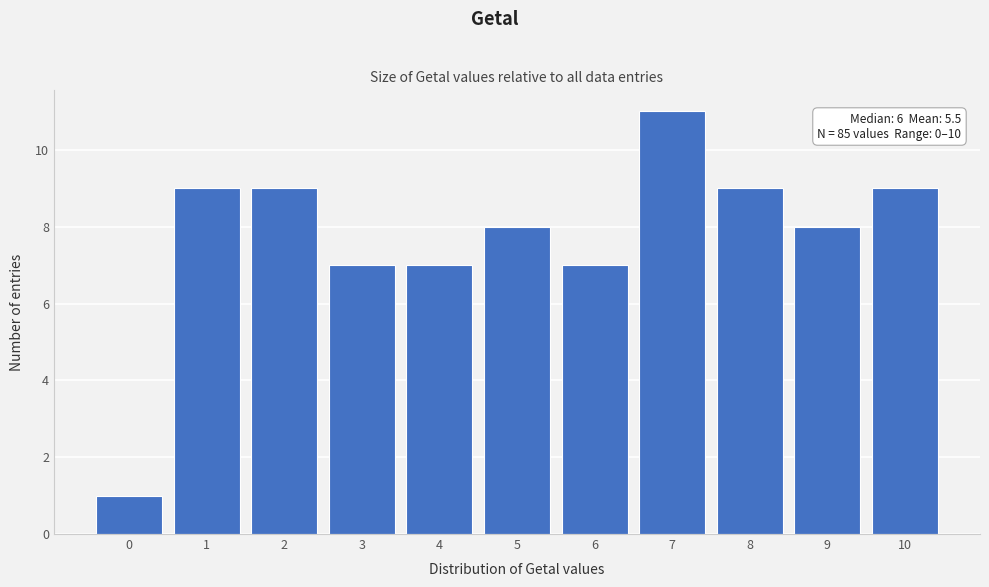

Reading left to right, transcribe all the data shown in this chart.

1	9	9	7	7	8	7	11	9	8	9